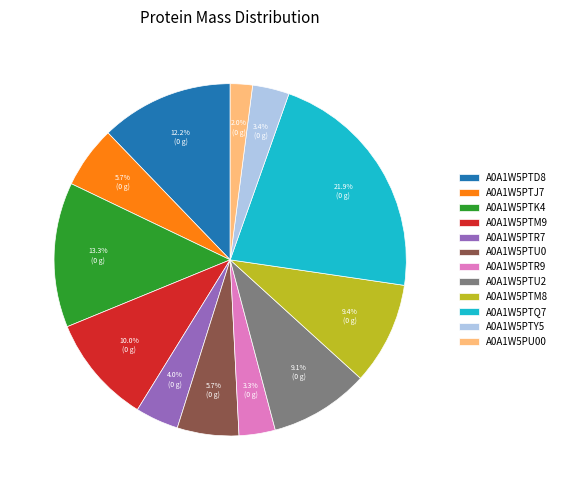

To the nearest percent, what is the difference between the largest and smallest slice percentages?

20%